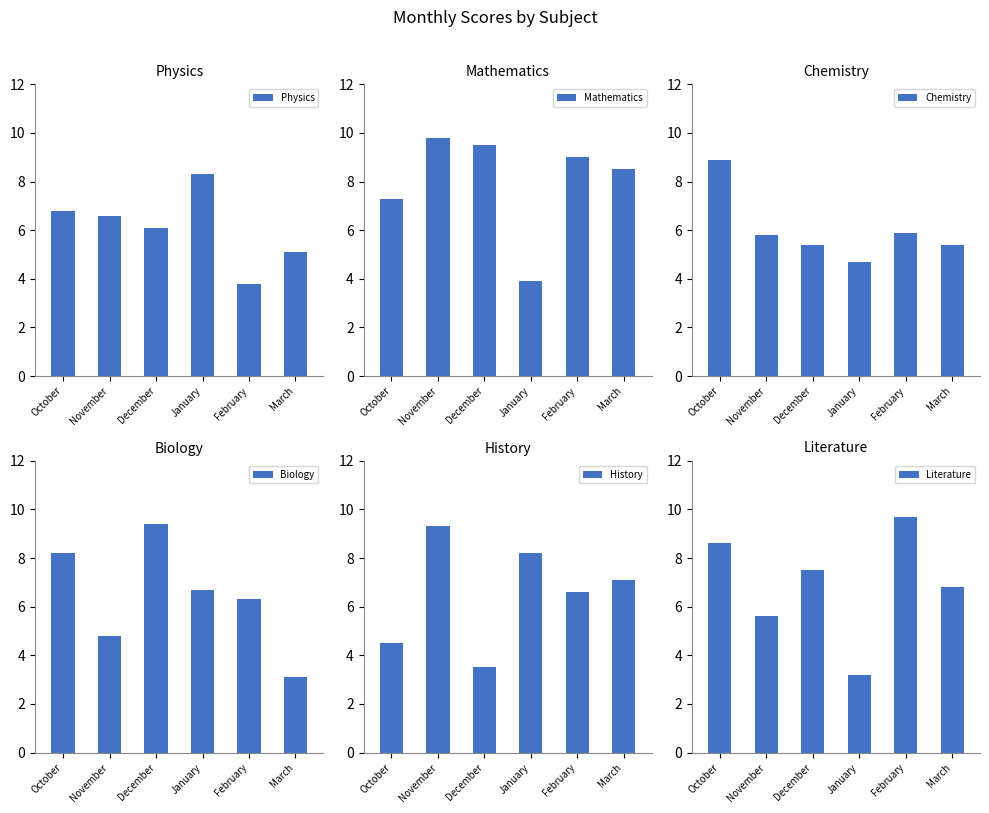

How many bars are there in each group?

6